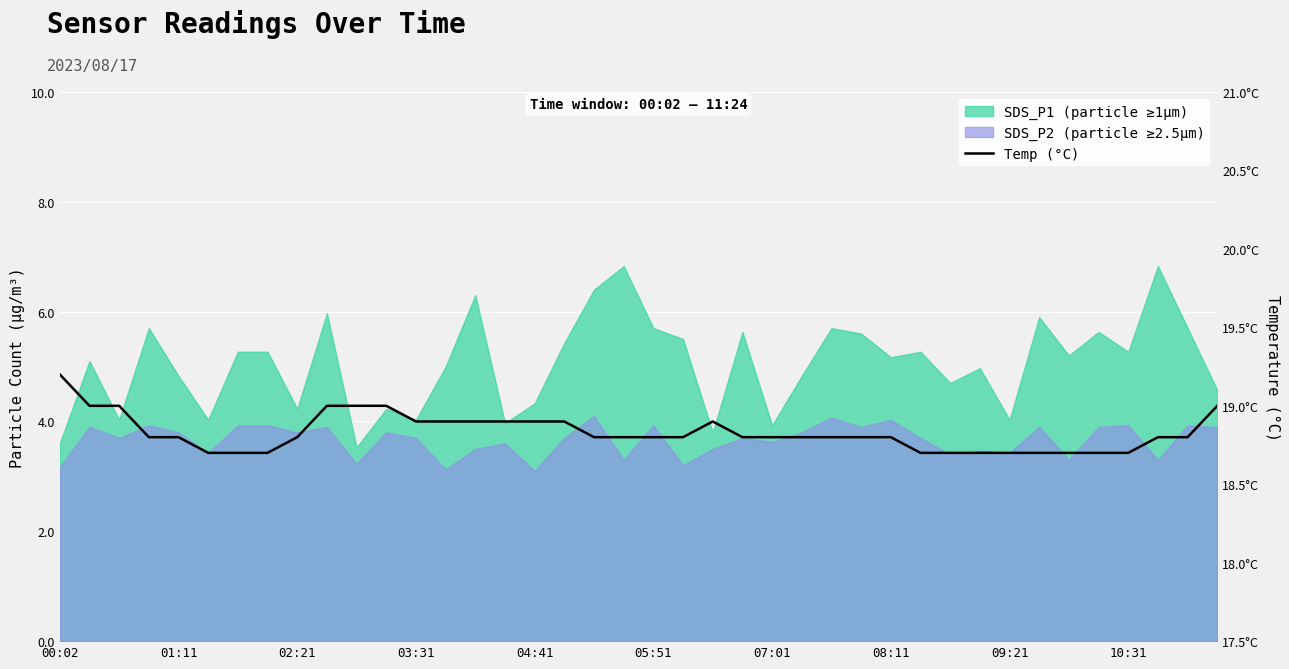

Which label corresponds to the largest value in the chart?

00:02